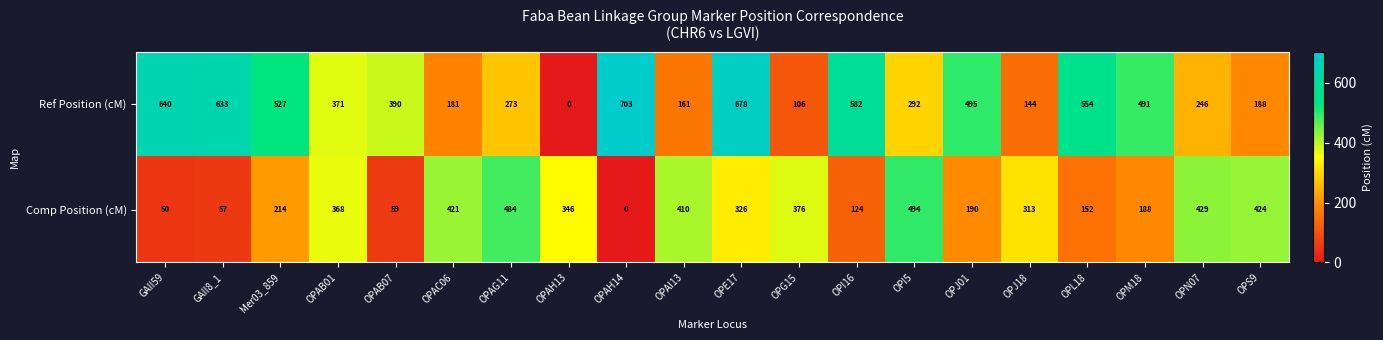

Is it true that Ref Position (cM) equals 640 at GAII59?

True